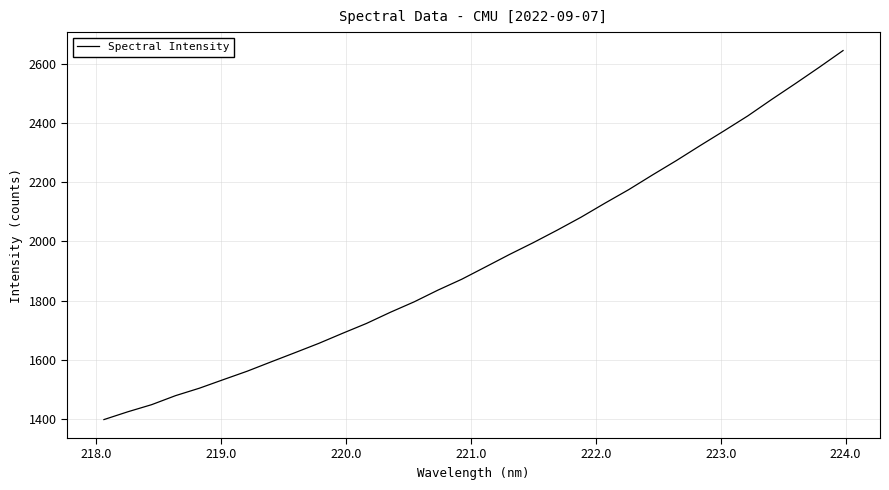

What is the difference between the maximum and minimum values?

1245.4